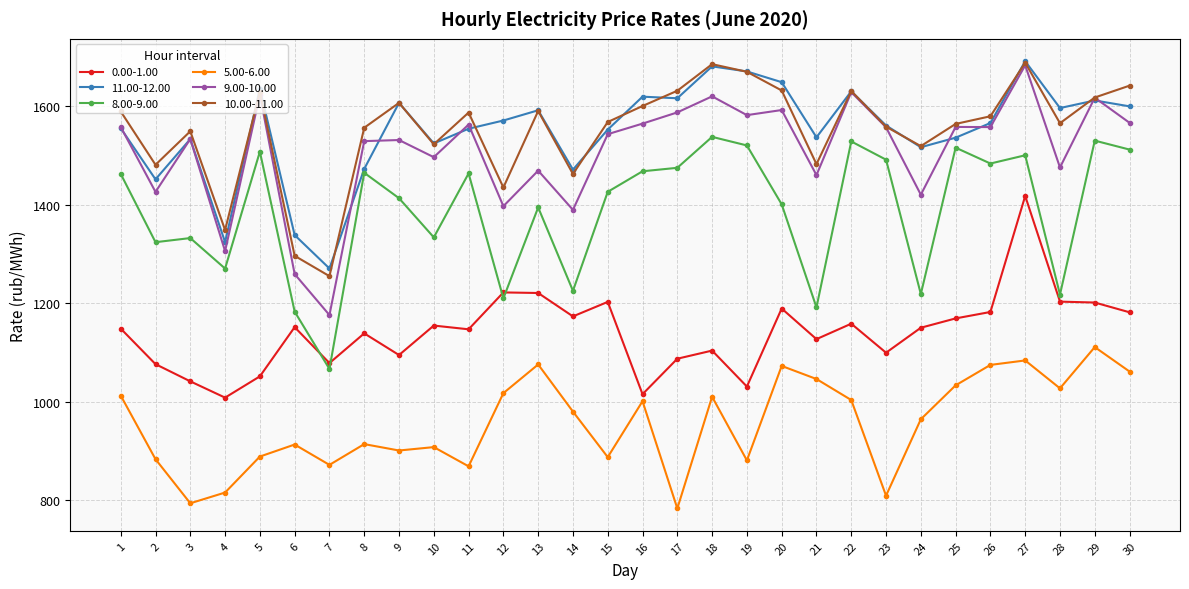

What is the maximum value shown in the chart?

1691.6